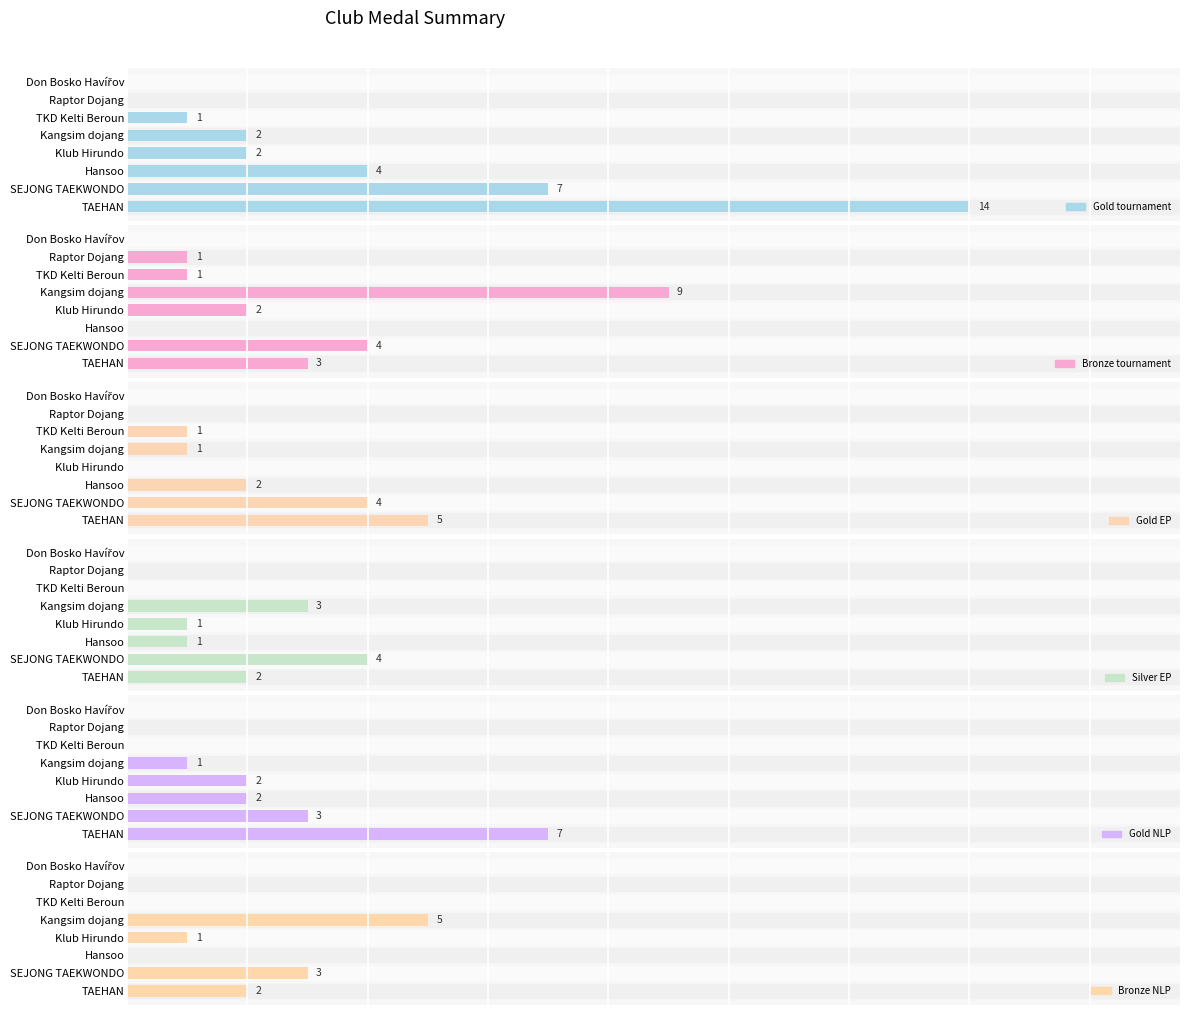

Is it true that Bronze tournament equals 6 at Don Bosko Havířov?

False